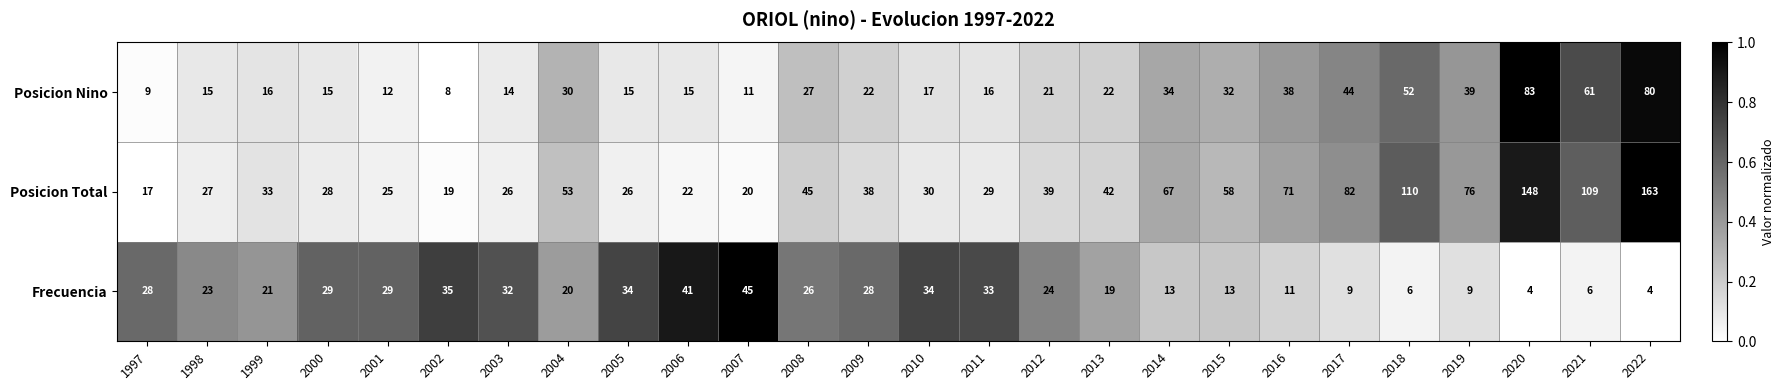

Rank the series by their average value, from highest to lowest.

Posicion Total, Posicion Nino, Frecuencia